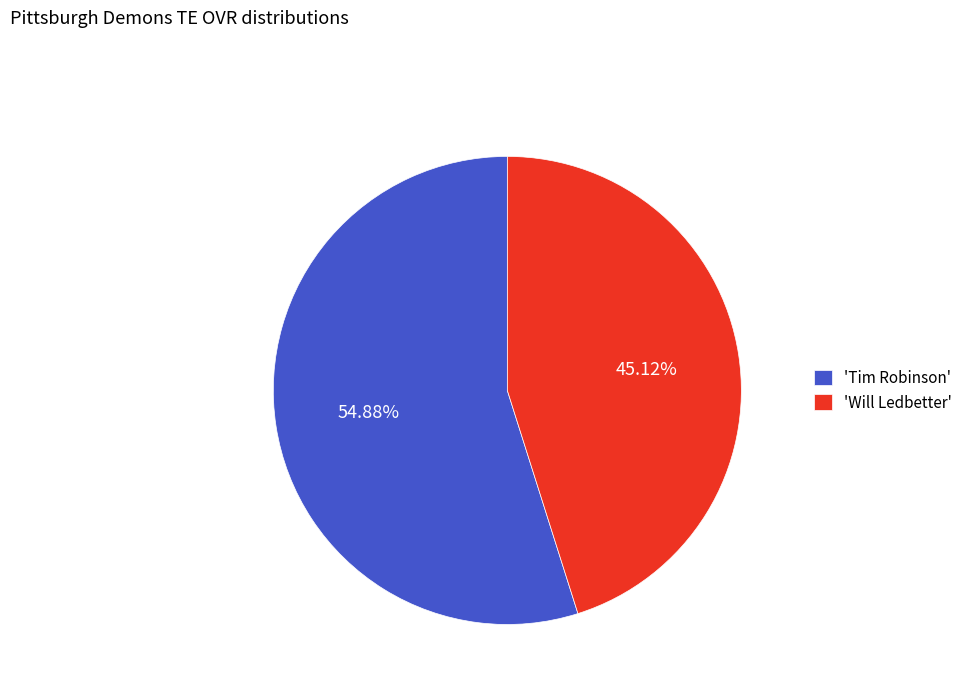

Which category has the smallest portion of the pie?

'Will Ledbetter'